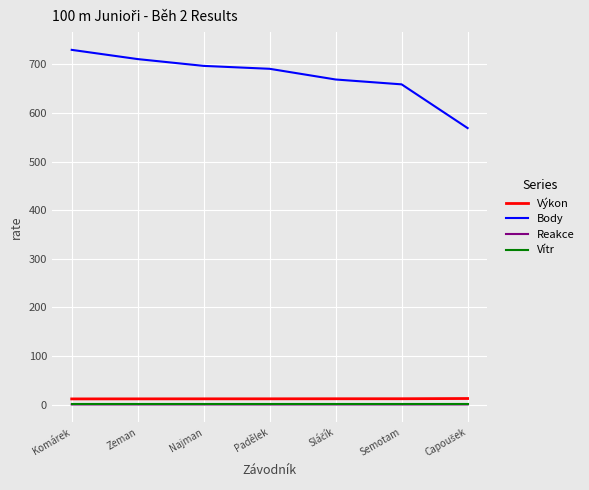

Which label corresponds to the largest value in the chart?

Komárek